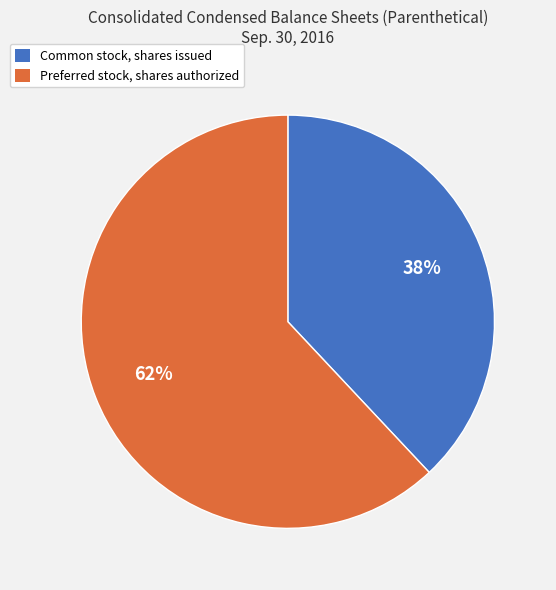

Rank the categories by value from lowest to highest.

Common stock, shares issued, Preferred stock, shares authorized